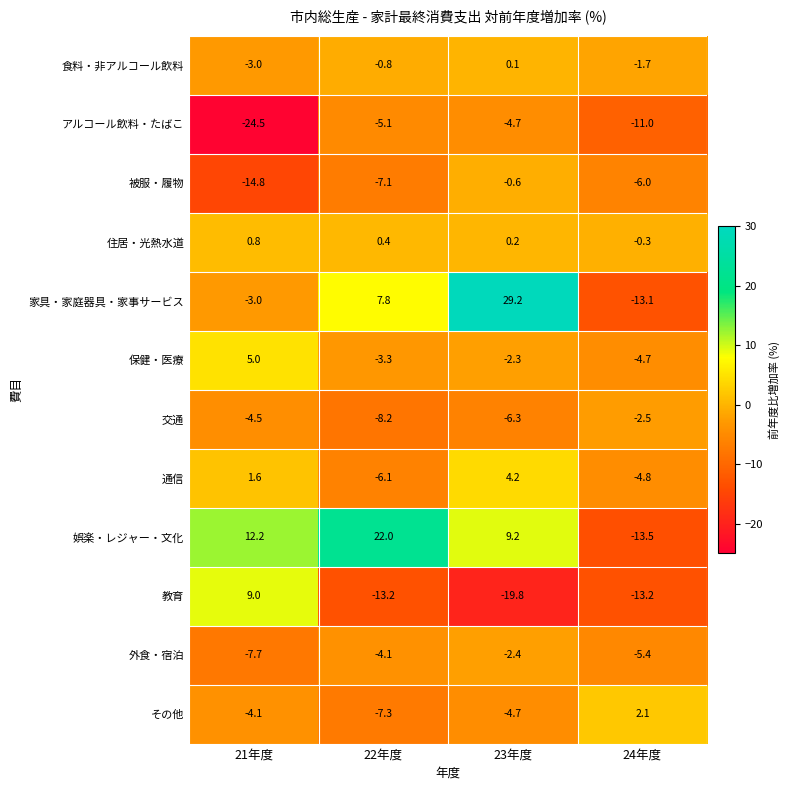

What is the spread (max minus min) of values at 24年度?

15.6